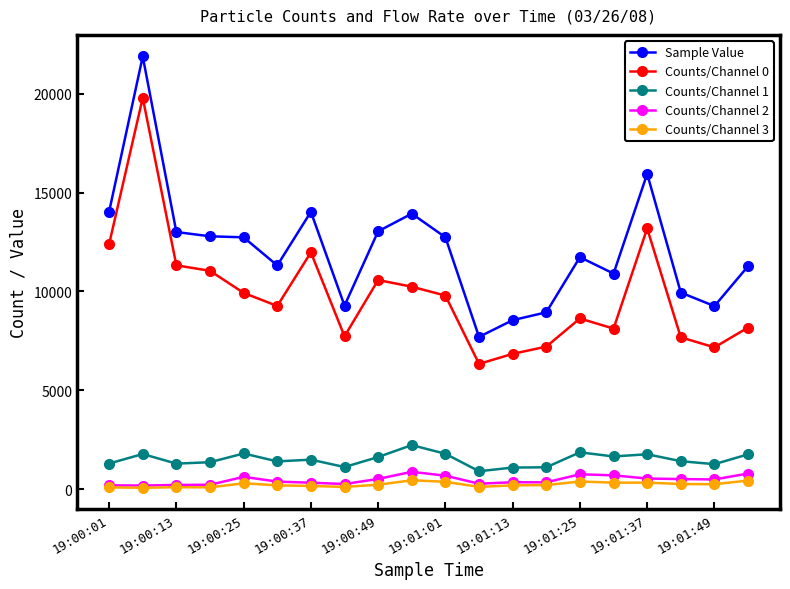

Which series has the largest range (max minus min)?

Sample Value